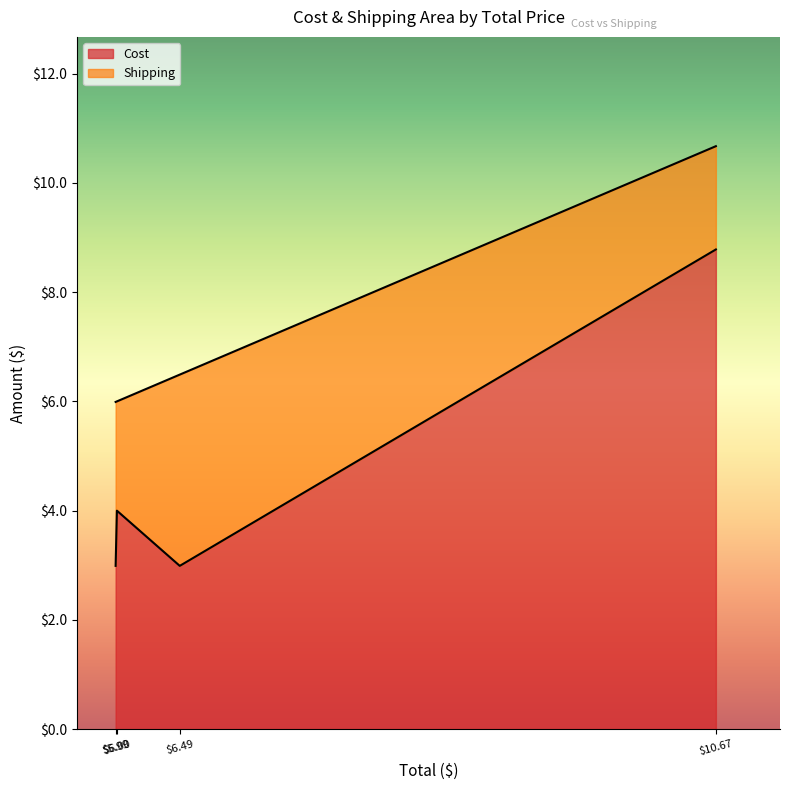

What is the minimum value for Cost?

3.0